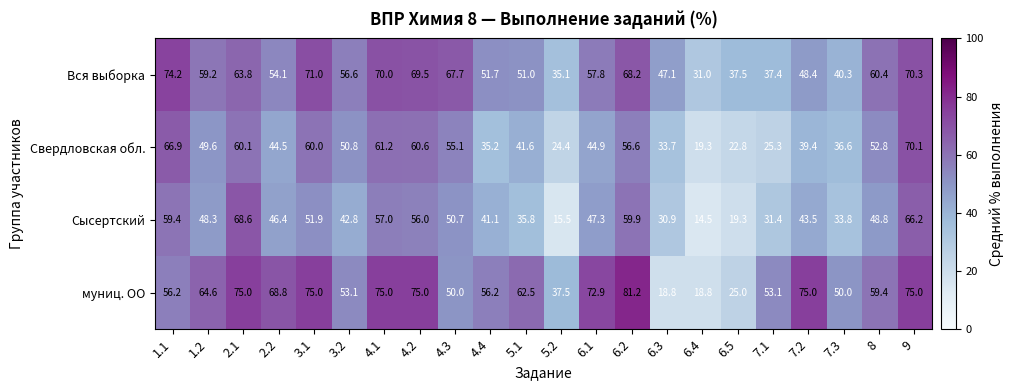

At which label does муниц. ОО first exceed 62?

1.2